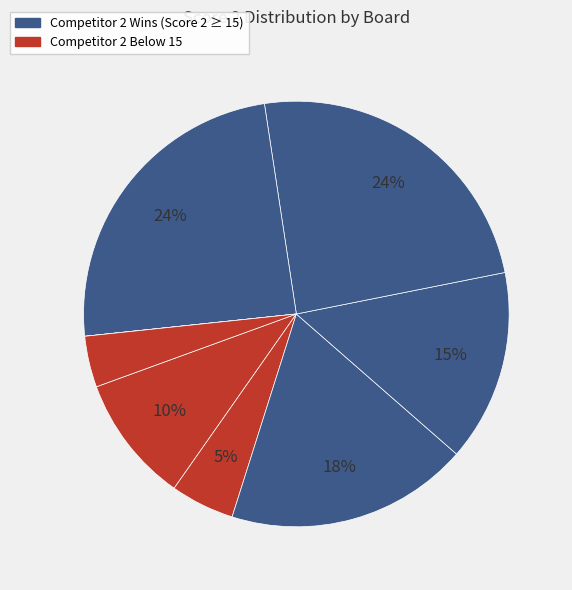

What is the smallest slice in the pie chart?

Board 7